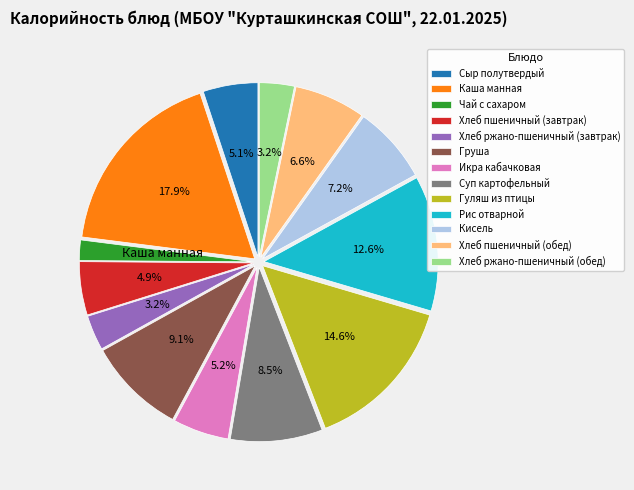

Is there any slice that represents more than half of the pie?

No